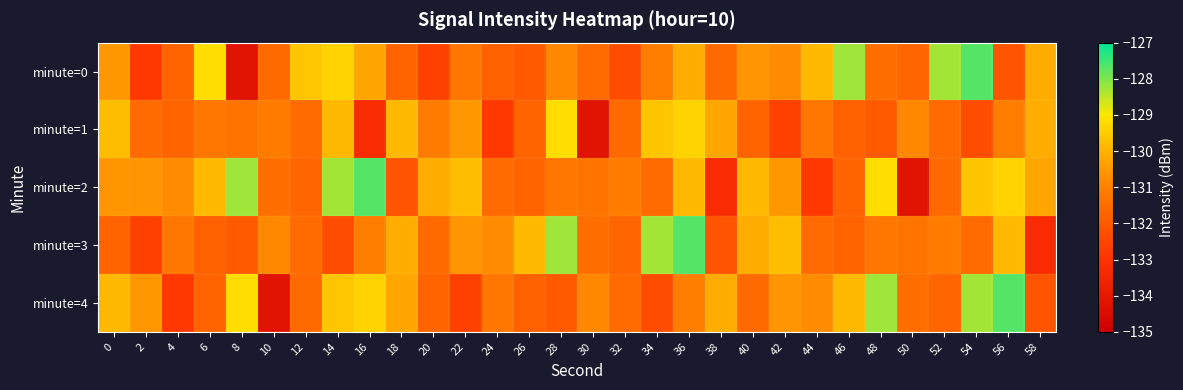

At which category does the chart reach its peak across all series?

54